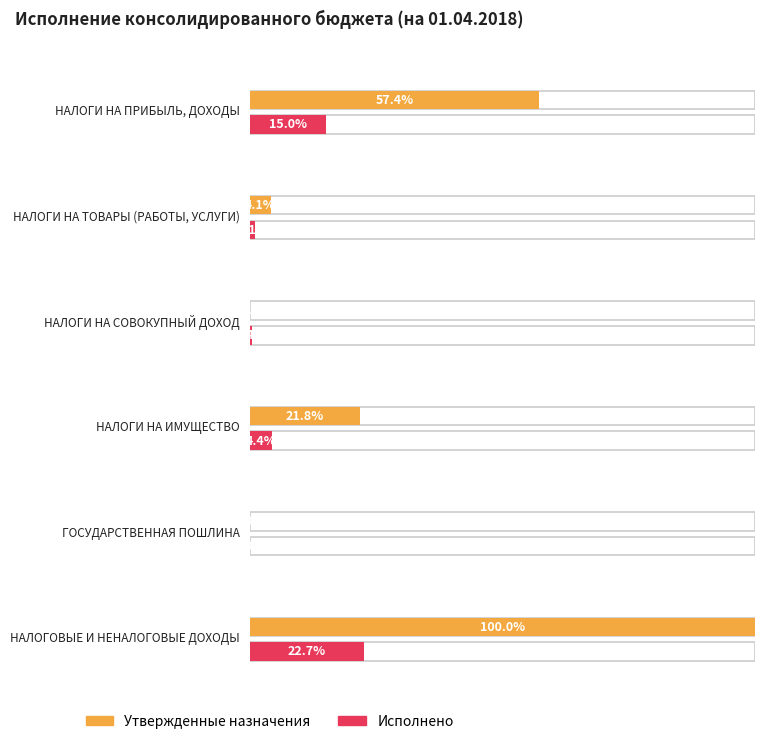

Which series has the widest spread of values?

Утвержденные назначения